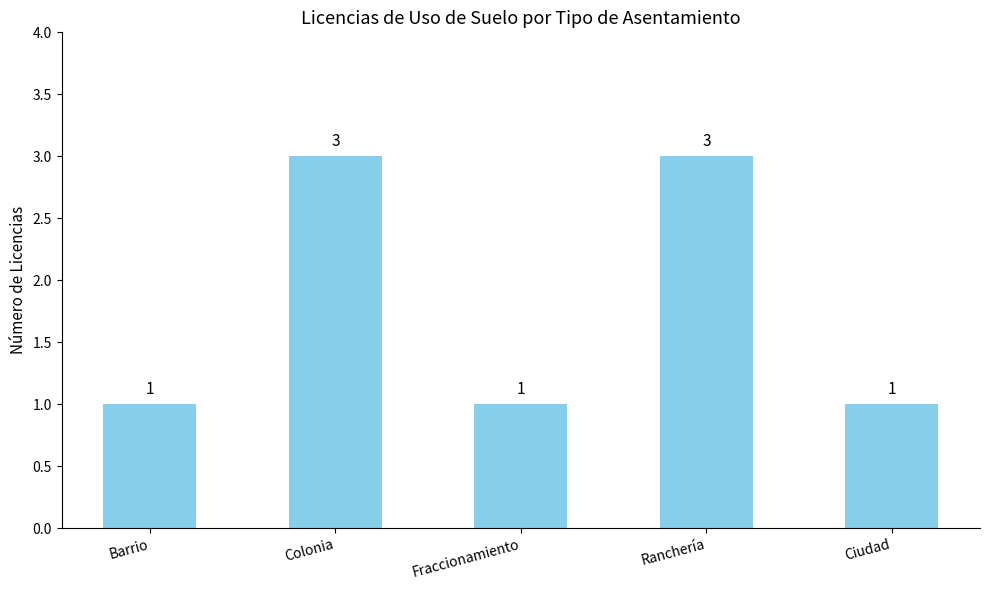

Reading left to right, transcribe all the data shown in this chart.

Barrio=1	Colonia=3	Fraccionamiento=1	Ranchería=3	Ciudad=1